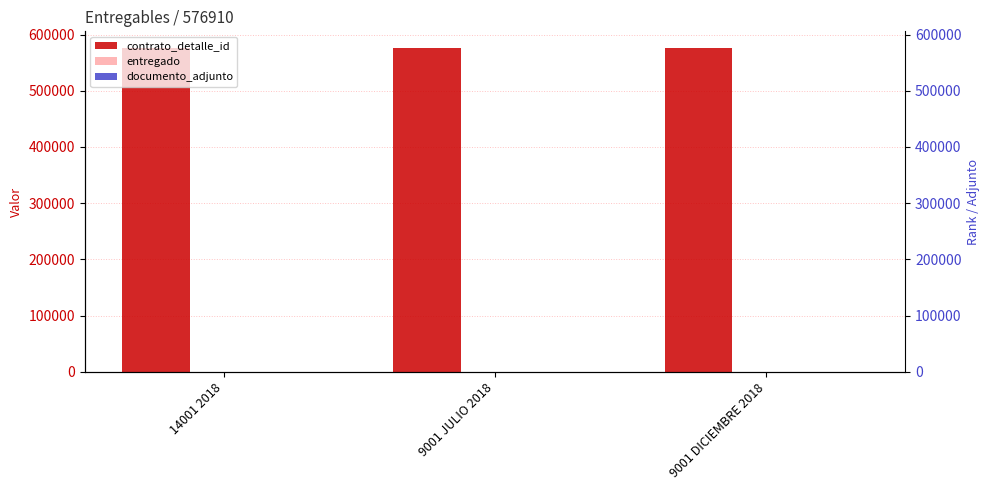

How many bars are there in total?

9